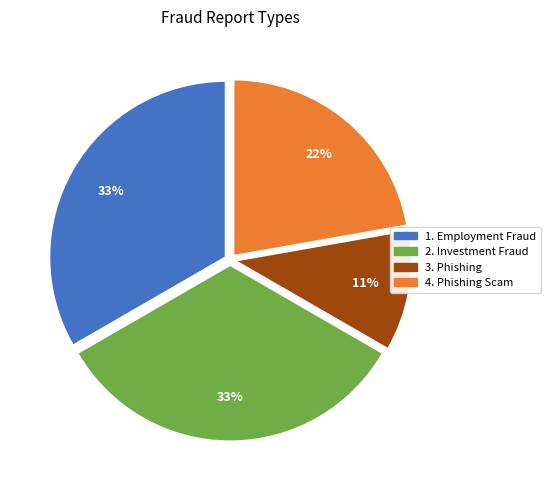

To the nearest percent, what is the difference between the largest and smallest slice percentages?

22%